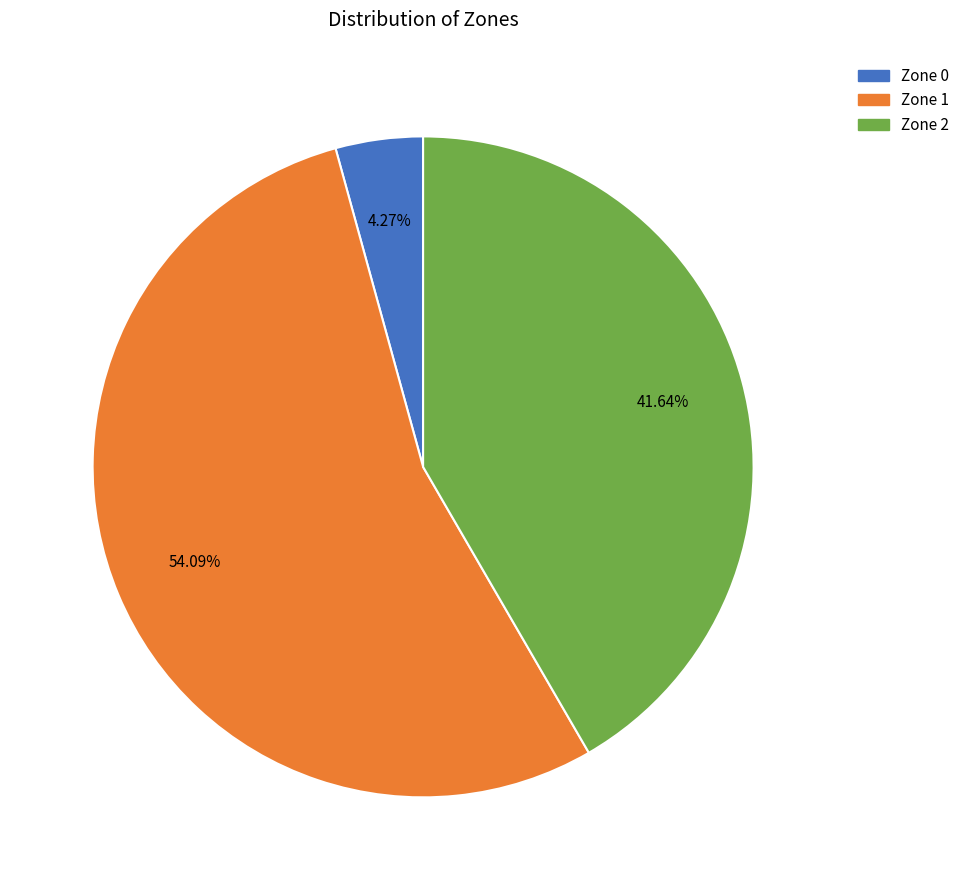

Is it true that Zone 2 is 27% of the pie?

False